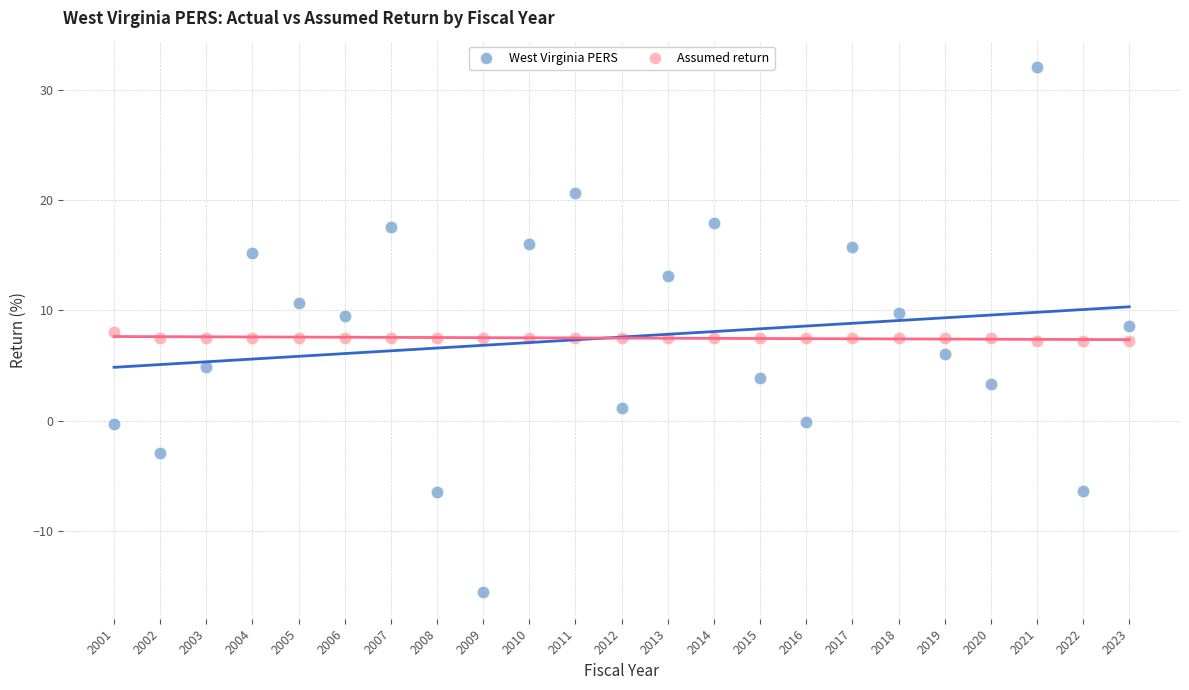

Which series reaches the minimum Y coordinate?

West Virginia PERS